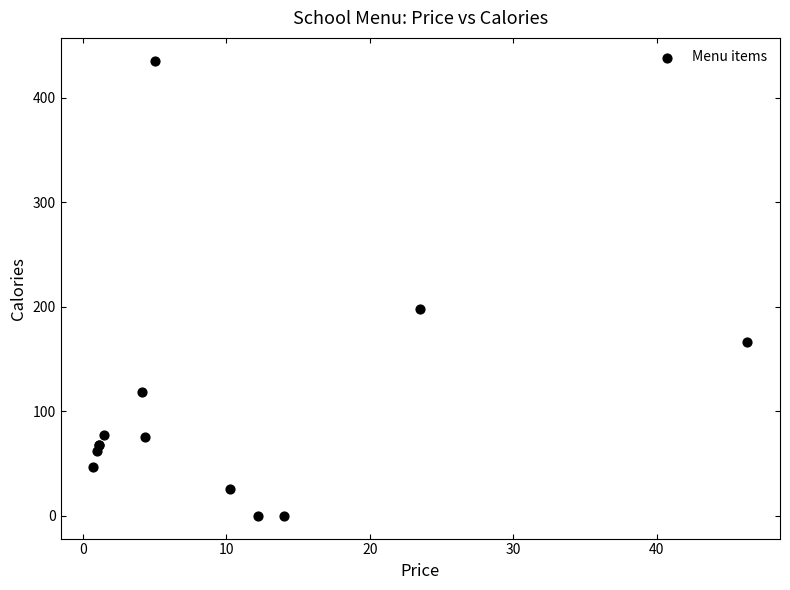

What Y value in the scatter plot is closest to 217?

198.0